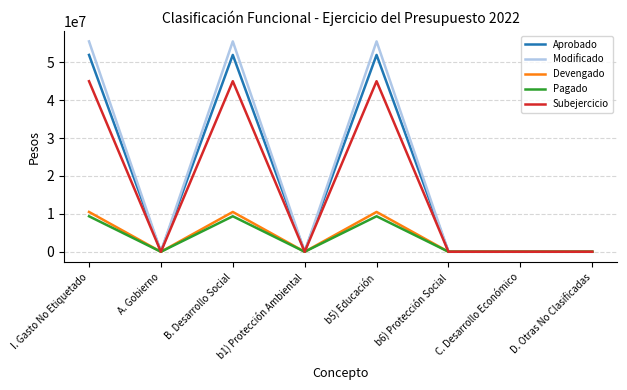

Reading right to left, what are all the values shown in this chart?

Aprobado: D. Otras No Clasificadas=0.0	C. Desarrollo Económico=0.0	b6) Protección Social=0.0	b5) Educación=51937790.0	b1) Protección Ambiental=0.0	B. Desarrollo Social=51937790.0	A. Gobierno=0.0	I. Gasto No Etiquetado=51937790.0
Modificado: D. Otras No Clasificadas=0.0	C. Desarrollo Económico=0.0	b6) Protección Social=0.0	b5) Educación=55508473.2	b1) Protección Ambiental=0.0	B. Desarrollo Social=55508473.2	A. Gobierno=0.0	I. Gasto No Etiquetado=55508473.2
Devengado: D. Otras No Clasificadas=0.0	C. Desarrollo Económico=0.0	b6) Protección Social=0.0	b5) Educación=10505757.0	b1) Protección Ambiental=0.0	B. Desarrollo Social=10505757.0	A. Gobierno=0.0	I. Gasto No Etiquetado=10505757.0
Pagado: D. Otras No Clasificadas=0.0	C. Desarrollo Económico=0.0	b6) Protección Social=0.0	b5) Educación=9364461.4	b1) Protección Ambiental=0.0	B. Desarrollo Social=9364461.4	A. Gobierno=0.0	I. Gasto No Etiquetado=9364461.4
Subejercicio: D. Otras No Clasificadas=0.0	C. Desarrollo Económico=0.0	b6) Protección Social=0.0	b5) Educación=45002716.2	b1) Protección Ambiental=0.0	B. Desarrollo Social=45002716.2	A. Gobierno=0.0	I. Gasto No Etiquetado=45002716.2